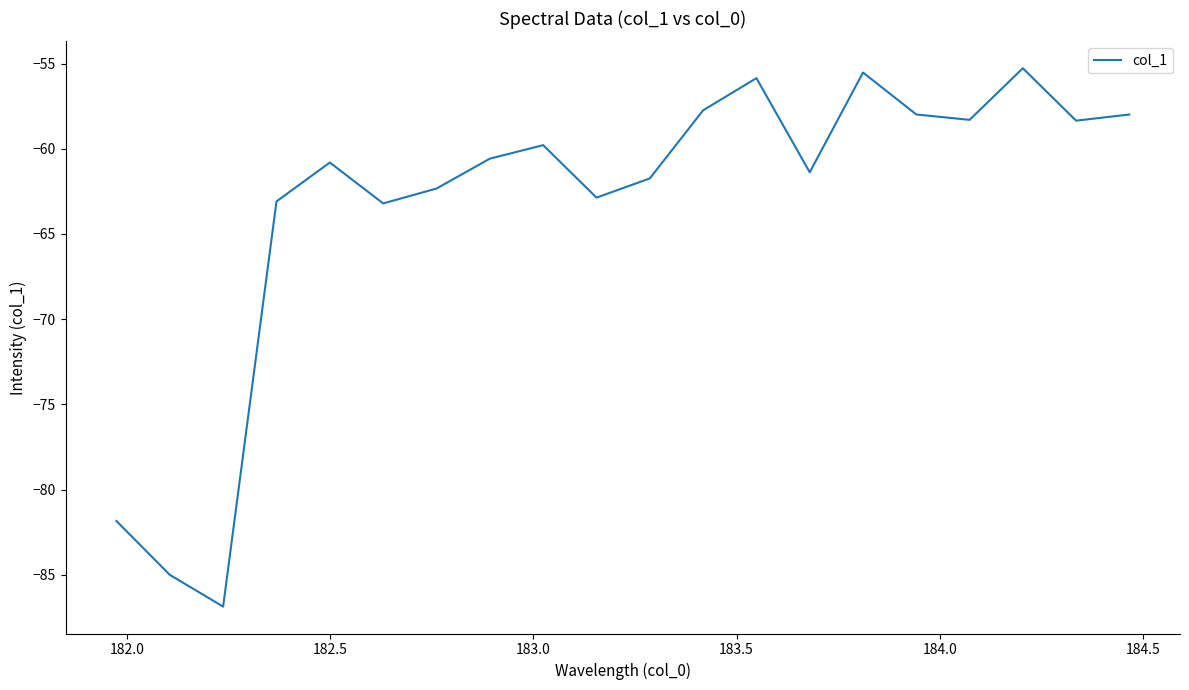

What is the difference between the second highest and second lowest values?

29.5